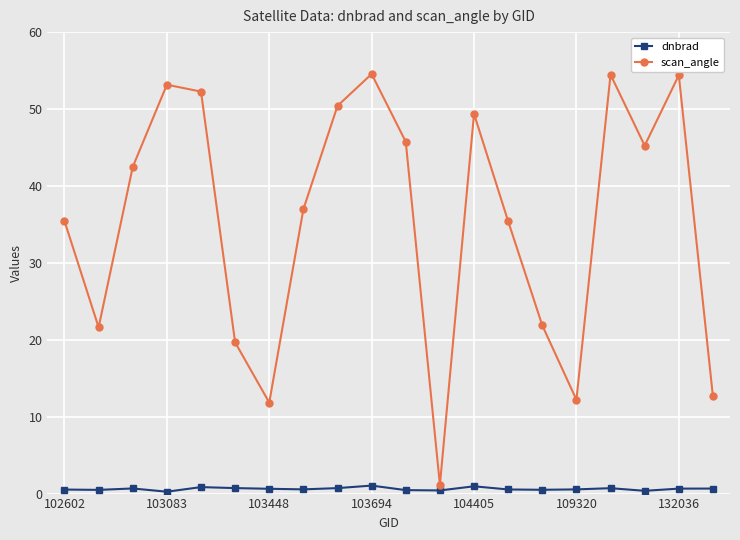

What is the average value of the scan_angle series?

35.5